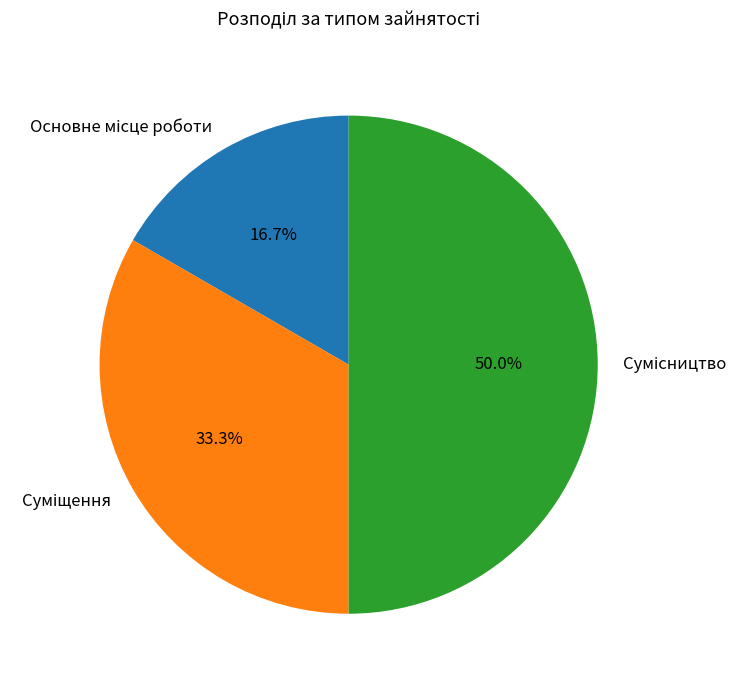

What percentage is the Основне місце роботи slice, to the nearest percent?

17%